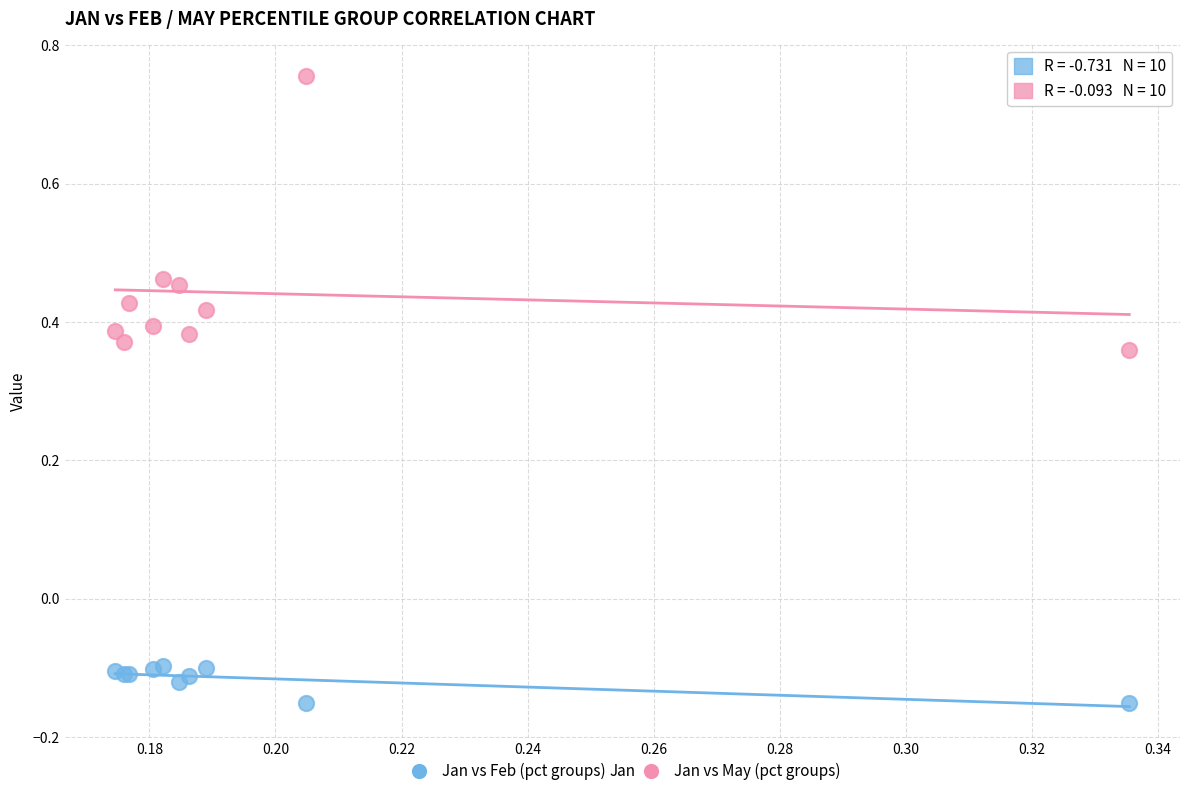

Which series reaches the minimum Y coordinate?

Jan vs Feb (pct groups)